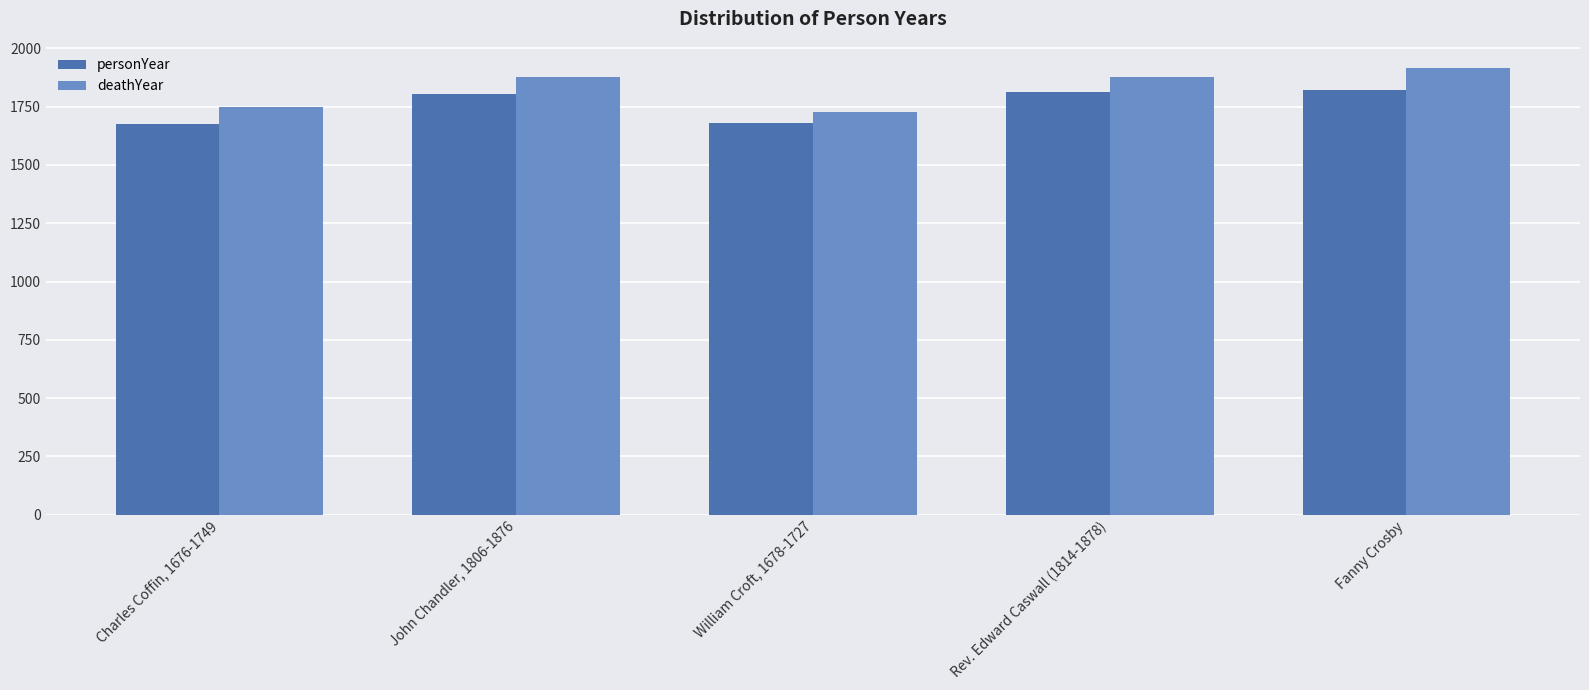

Is it true that deathYear equals 2721 at William Croft, 1678-1727?

False